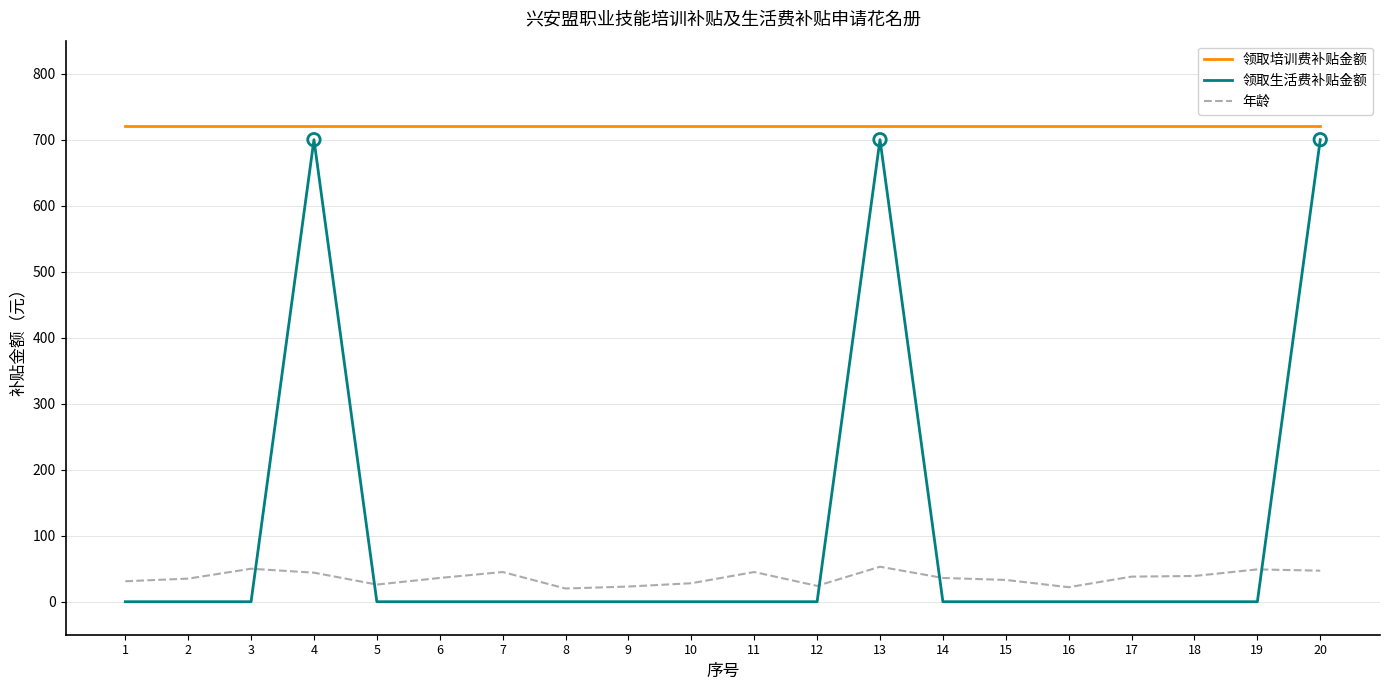

Which series has the largest range (max minus min)?

领取生活费补贴金额